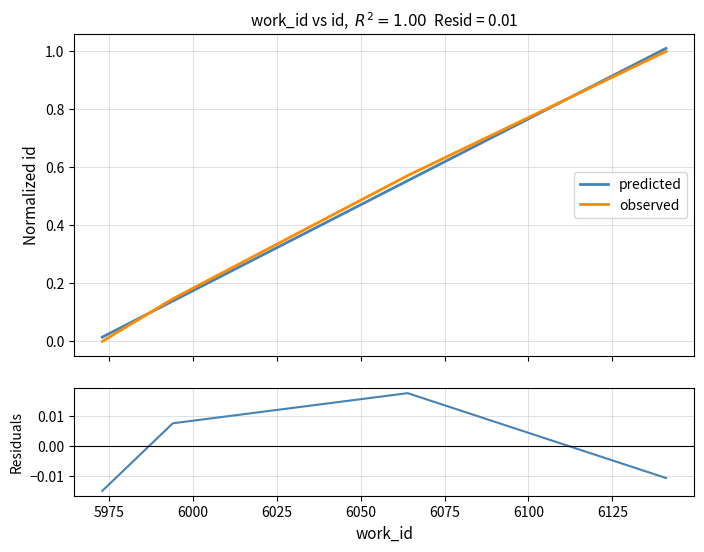

Which series has the largest total across all categories?

observed